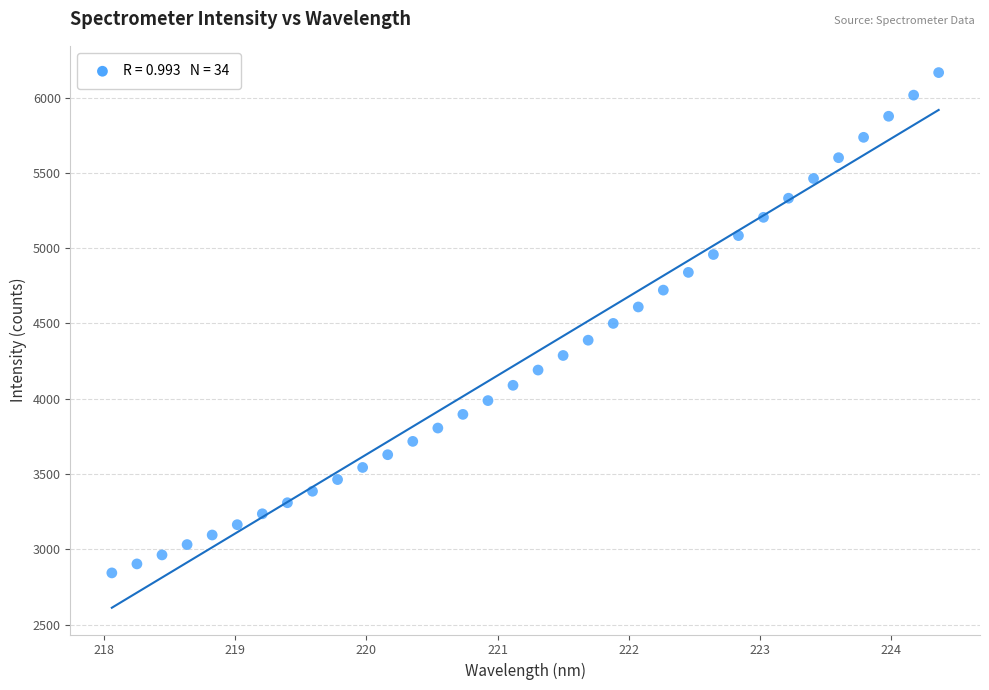

What is the range of X values (max minus min)?

6.3